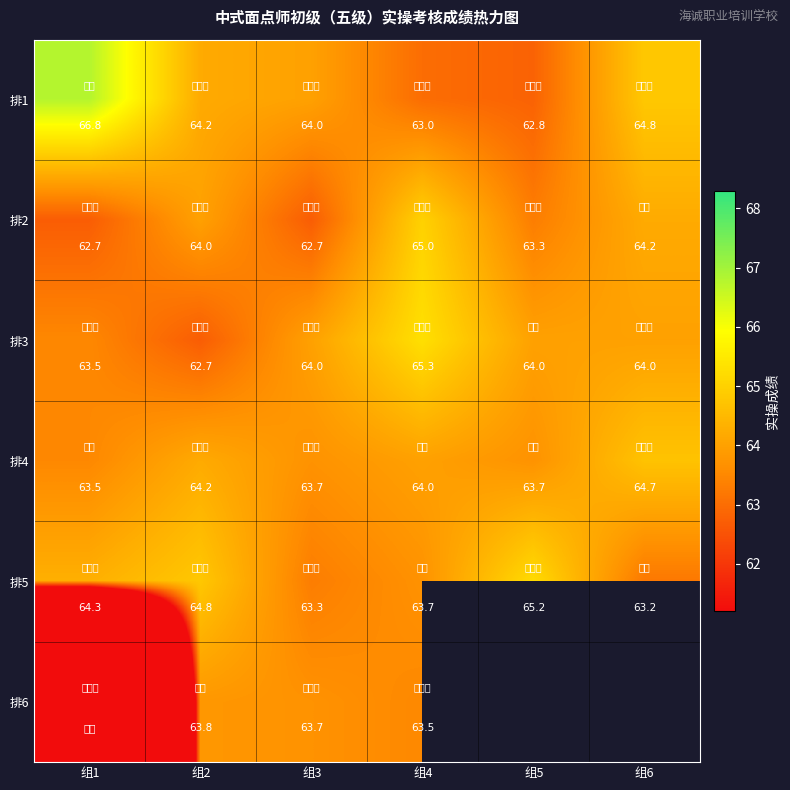

At which category does the chart reach its minimum across all series?

组1